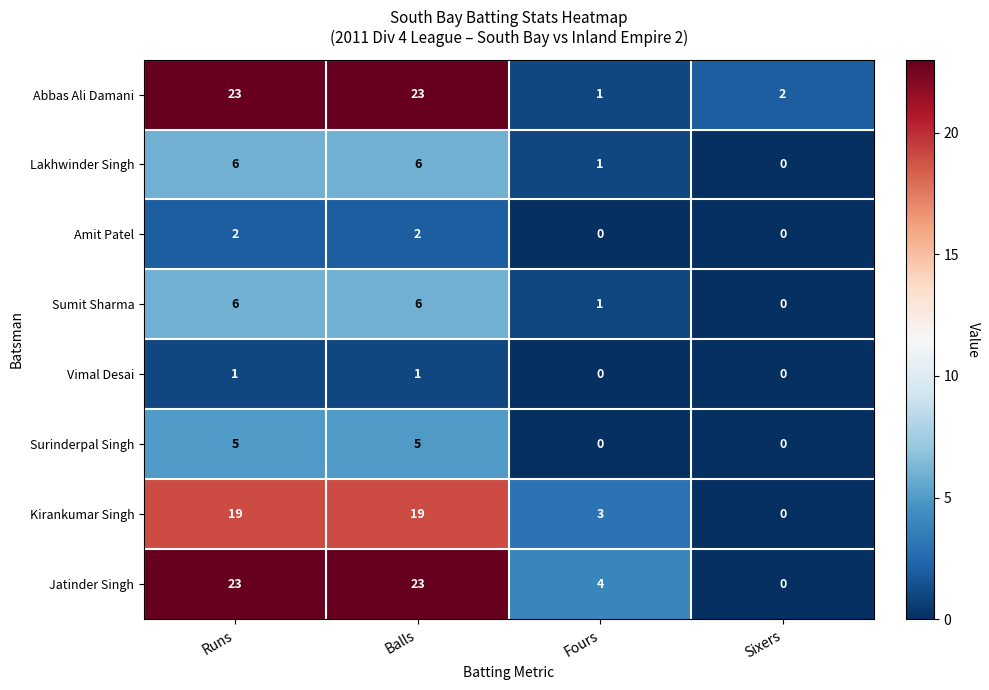

The Abbas Ali Damani series shows 2 at Sixers. True or false?

True